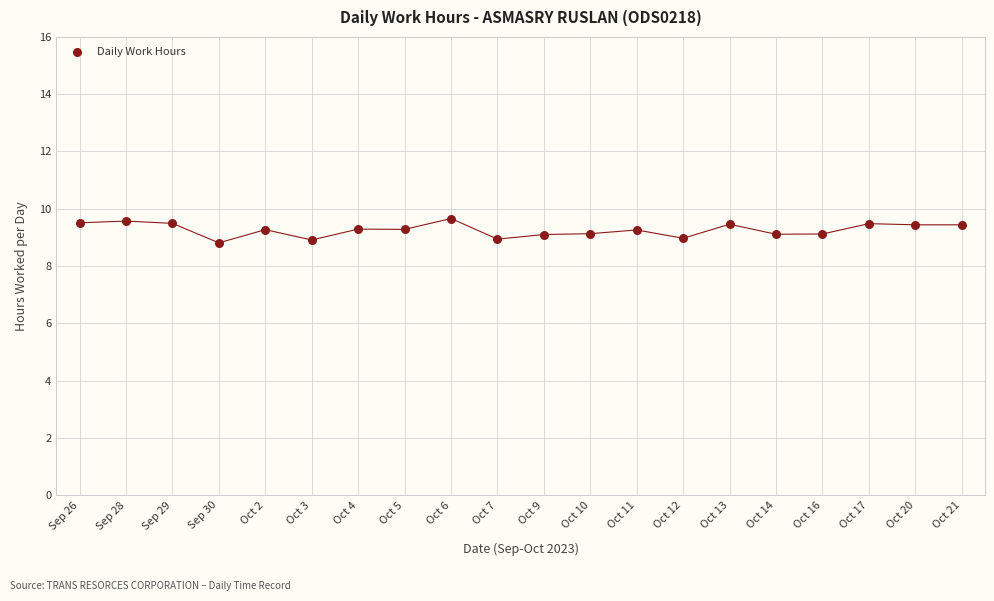

How many points are shown in the scatter plot?

20